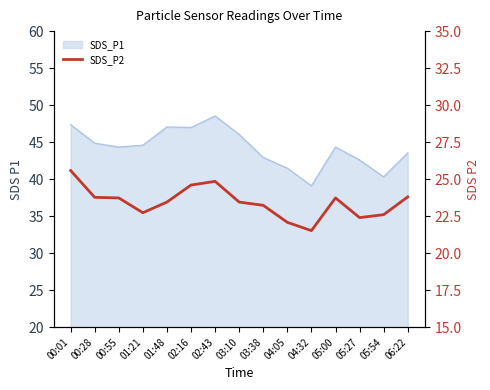

How many values exceed 23?

10